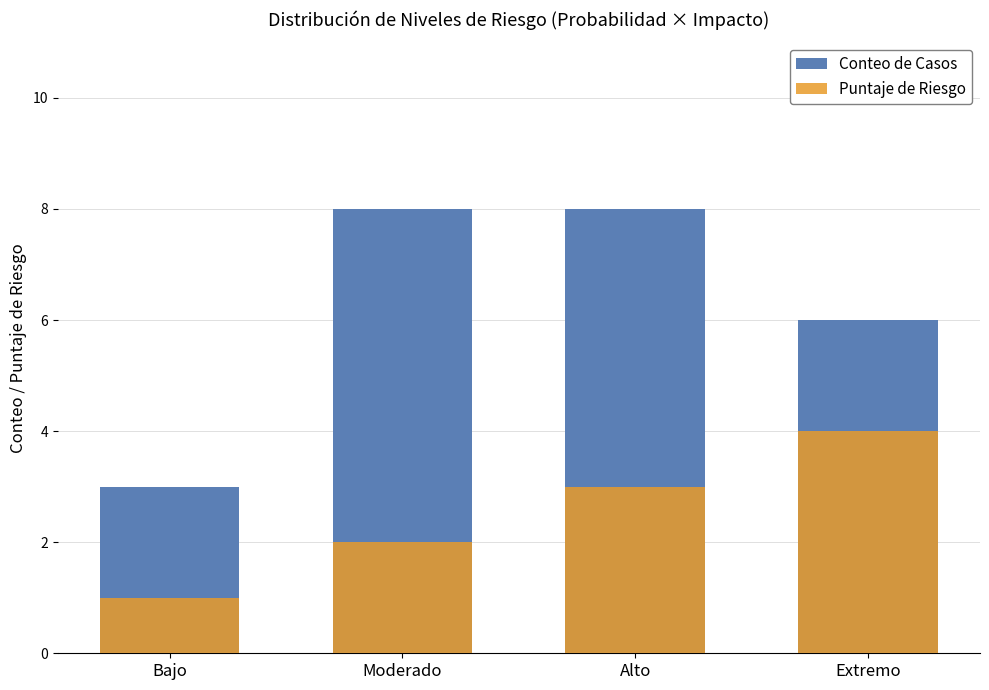

Is the value of Puntaje de Riesgo at Bajo greater than the value of Conteo de Casos at Extremo?

No